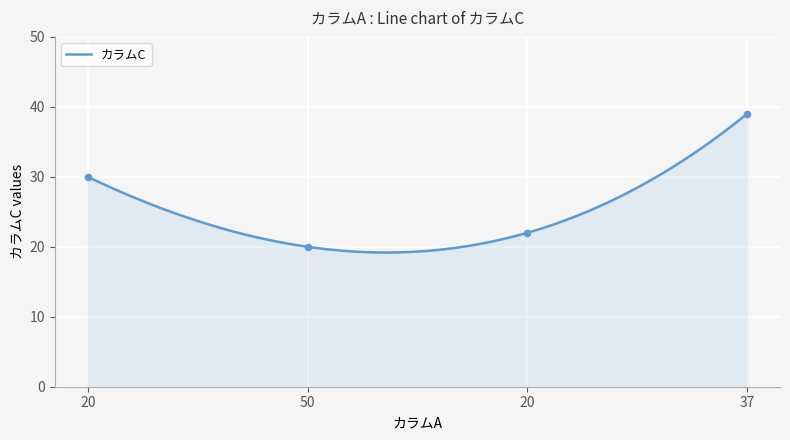

What is the change in value from 20 to 37?

+17